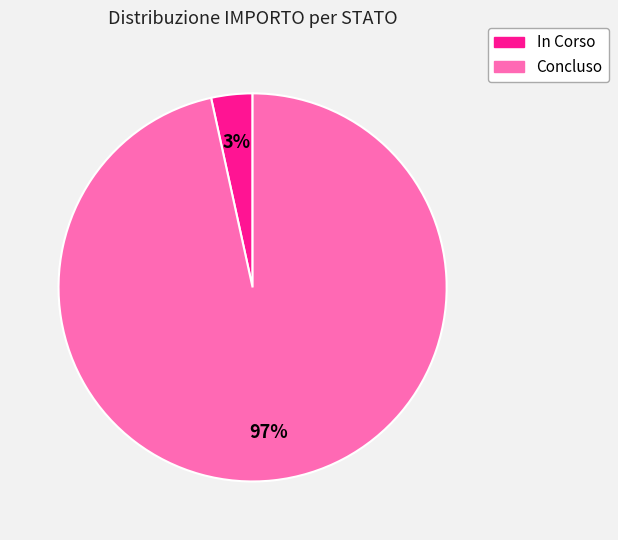

What percentage is the In Corso slice, to the nearest percent?

3%